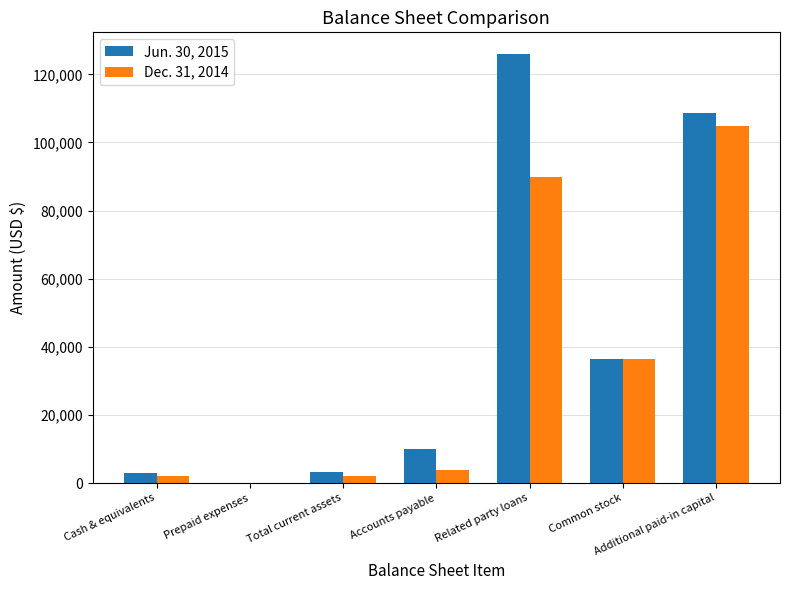

At which label is Dec. 31, 2014 closest to 52426?

Common stock